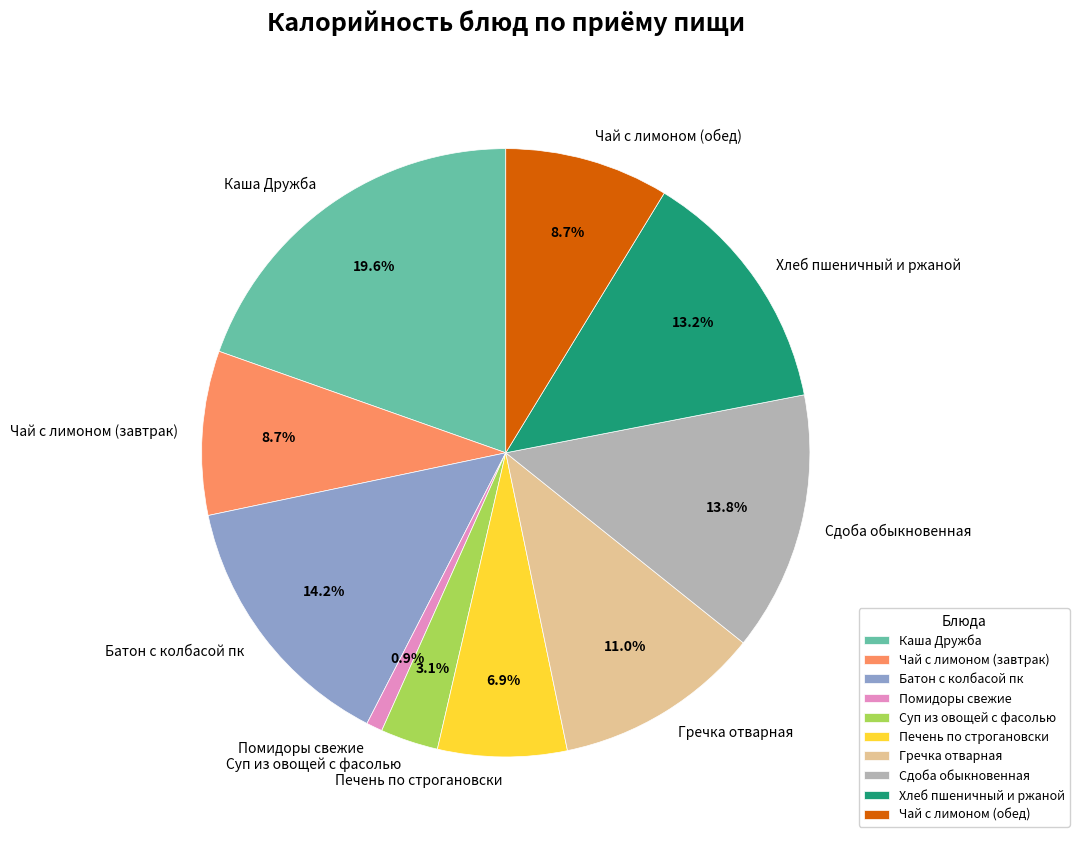

Which category has the biggest portion of the pie?

Каша Дружба